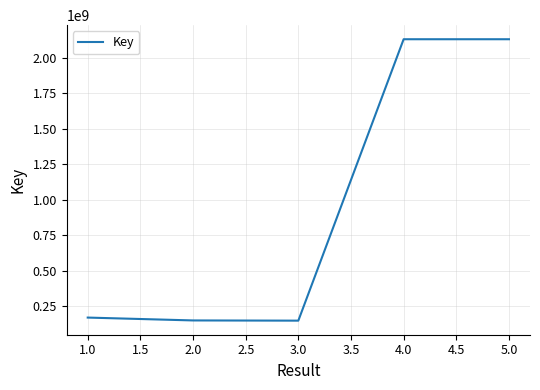

How many interior local valleys (lower than both neighbors) does the data have?

1